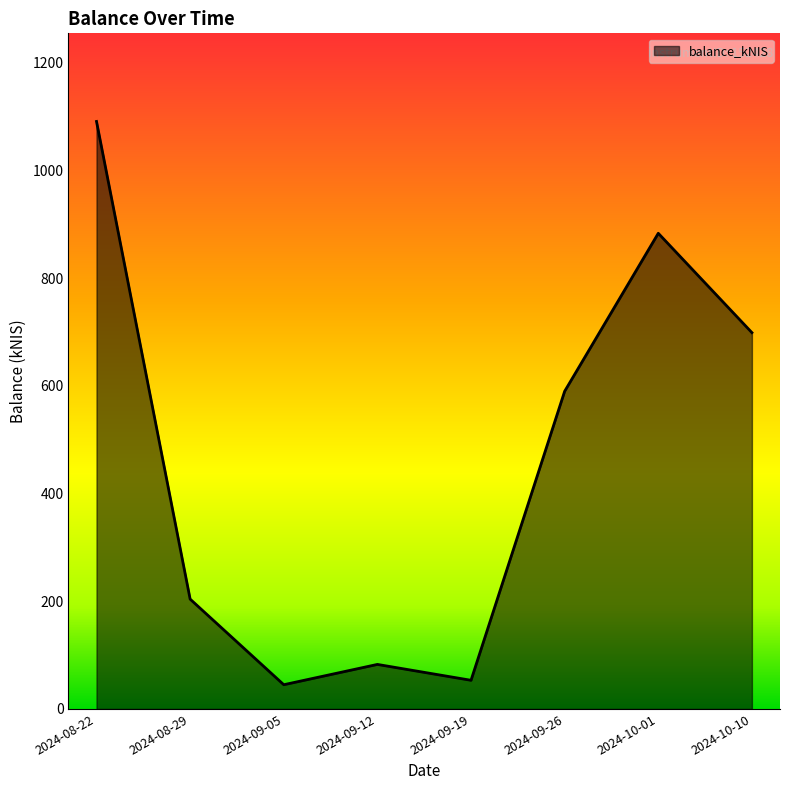

True or false: the data shows 124.8 at 2024-08-29.

False